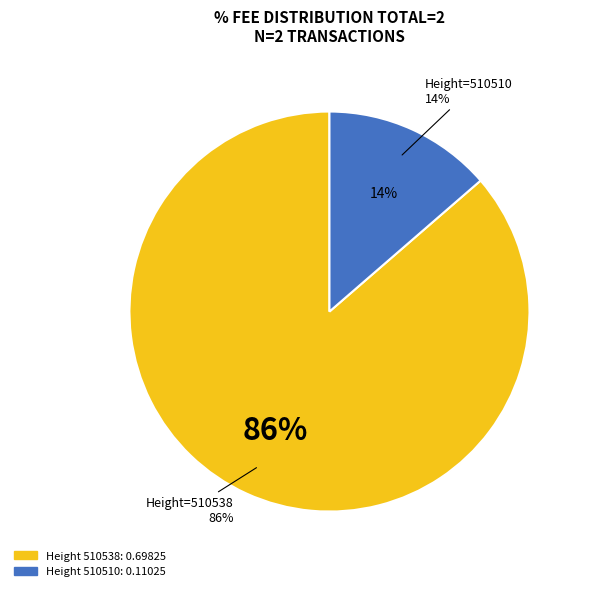

Which slice is the smallest?

510510